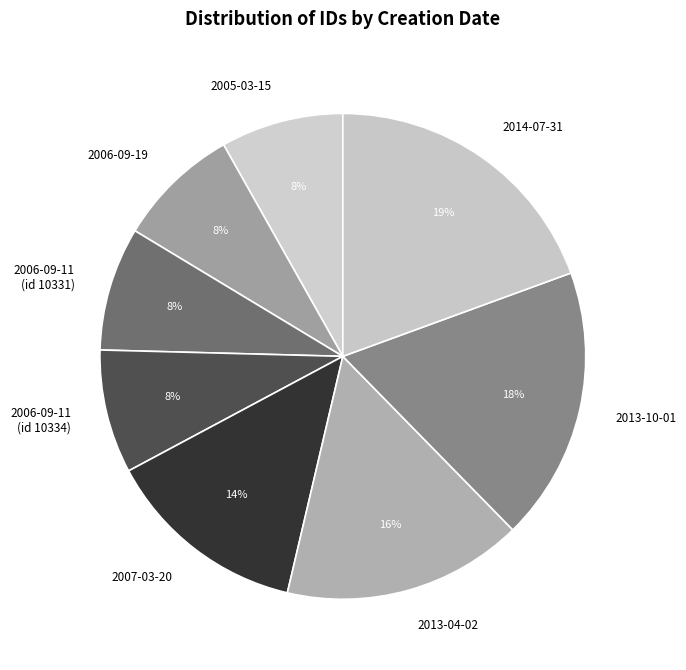

Which has a higher value, 2007-03-20 or 2013-10-01?

2013-10-01